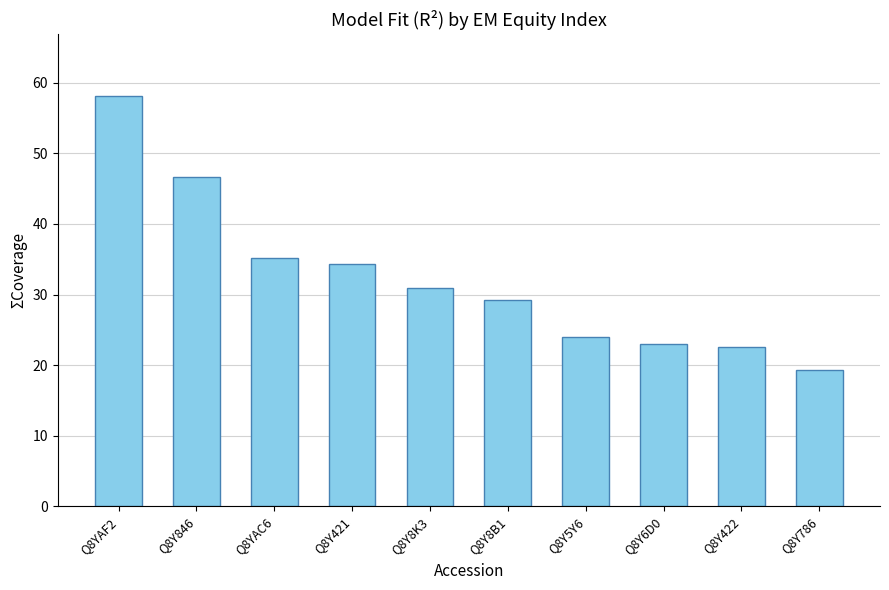

The value at Q8Y846 is 46.7. True or false?

True